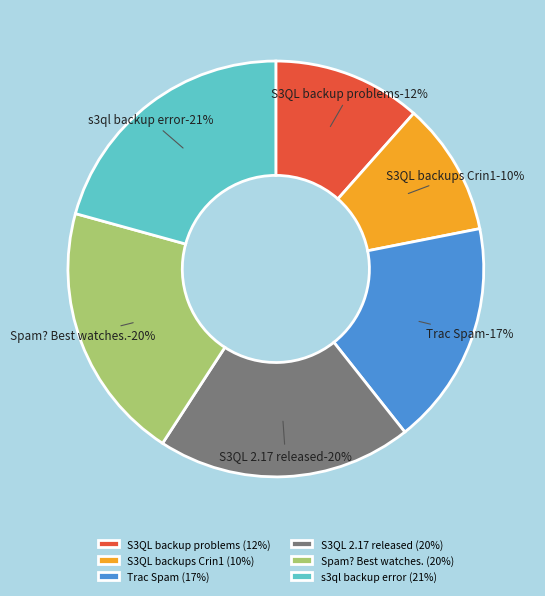

How many slices are in this pie chart?

6